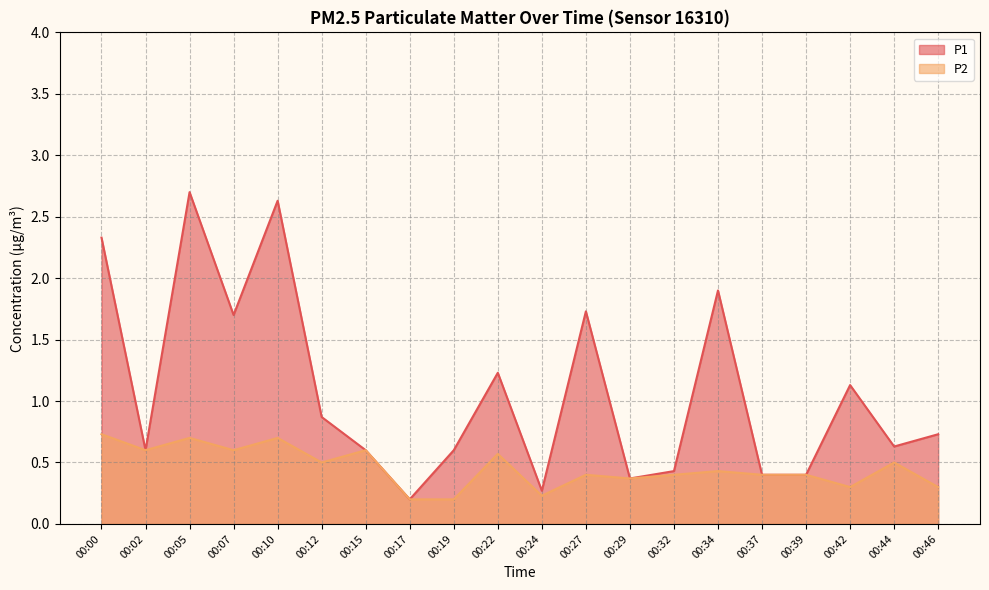

The value of P2 at 00:37 is 0.4. True or false?

True